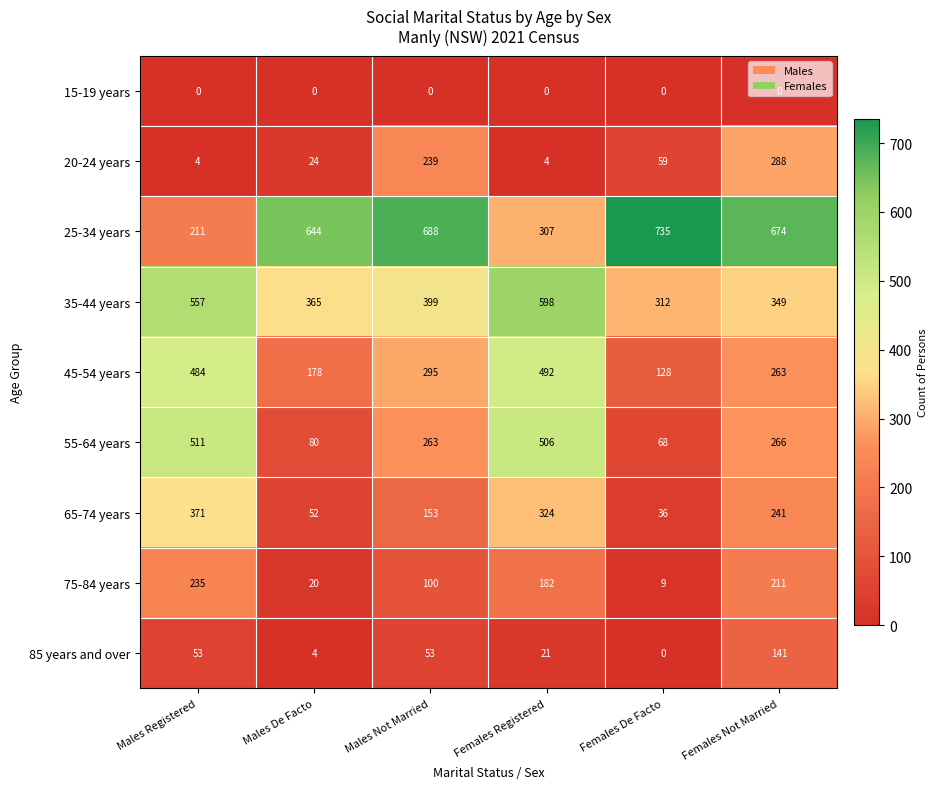

Which series has the largest total across all categories?

25-34 years